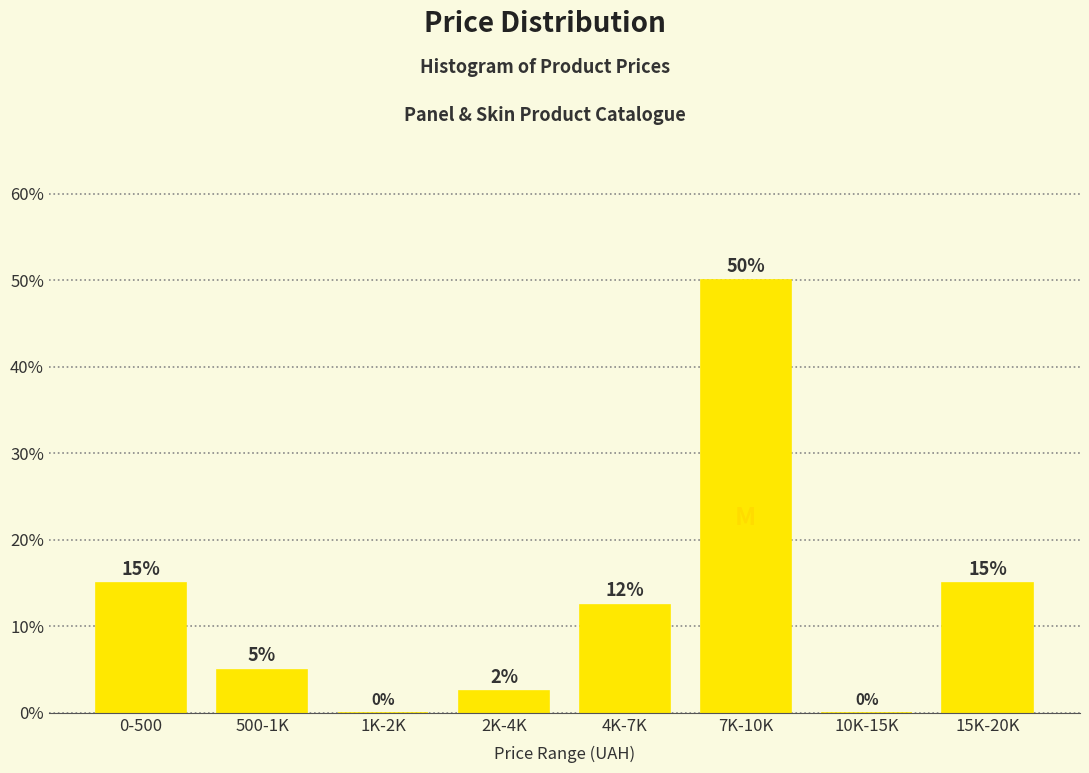

Where does the data first go above 12?

0-500